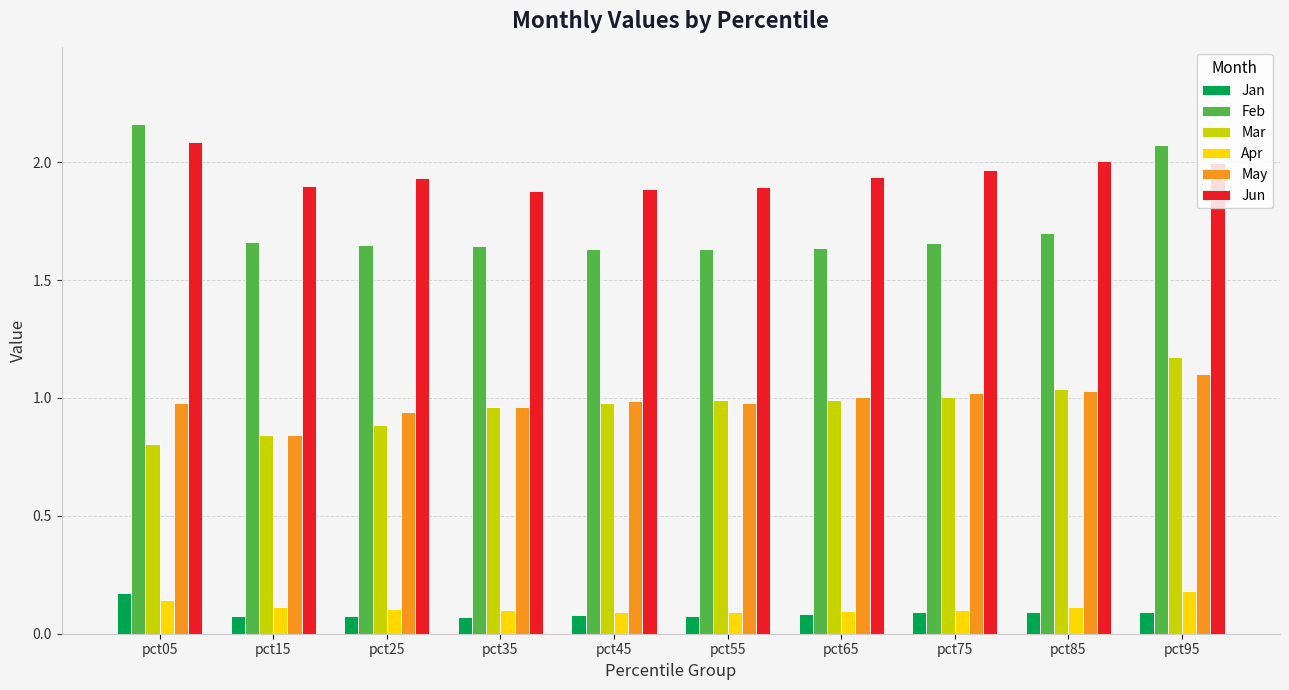

Between pct85 and pct95, which series saw the biggest shift?

Feb